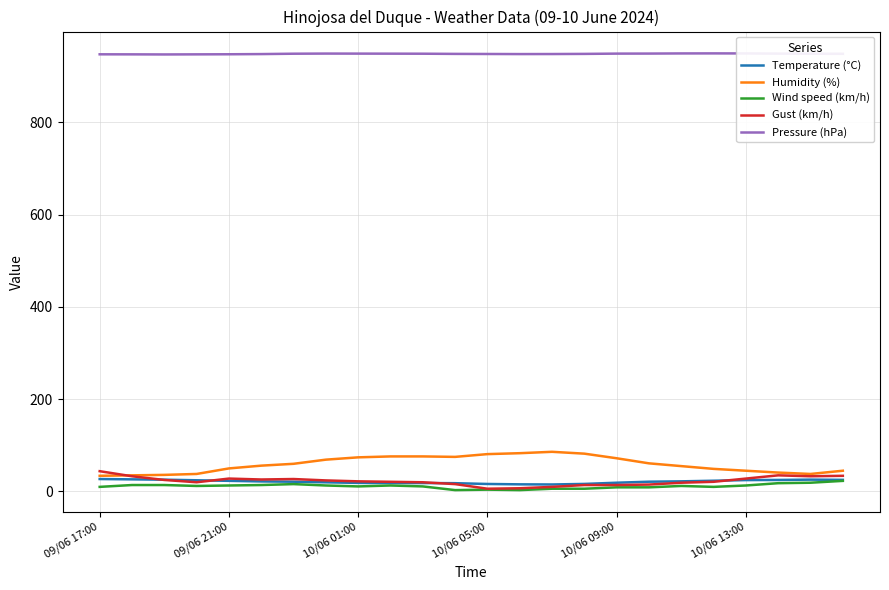

True or false: Pressure (hPa) and Humidity (%) intersect in this chart.

False